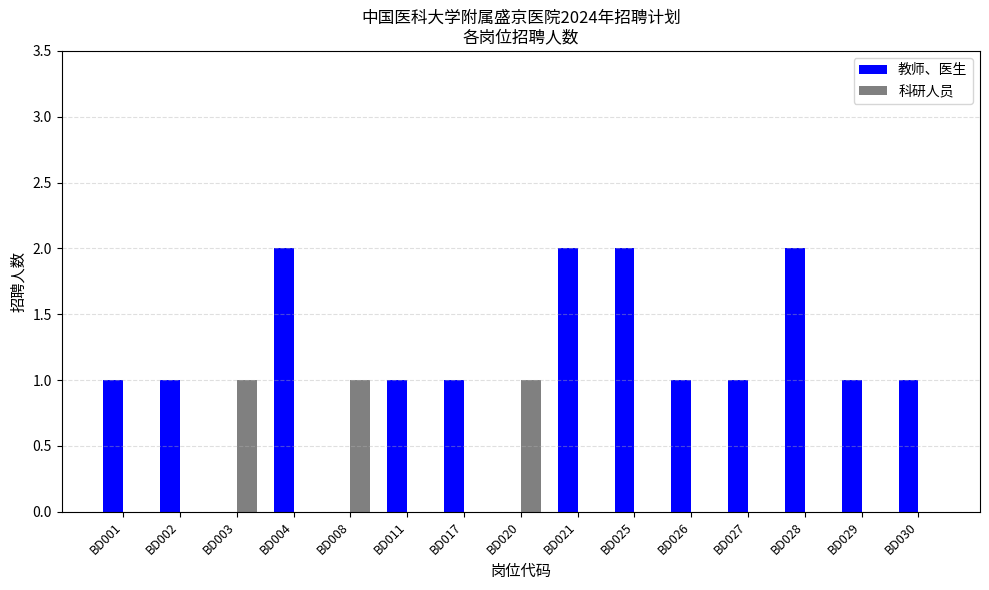

Which series changed the most between BD021 and BD026?

教师、医生